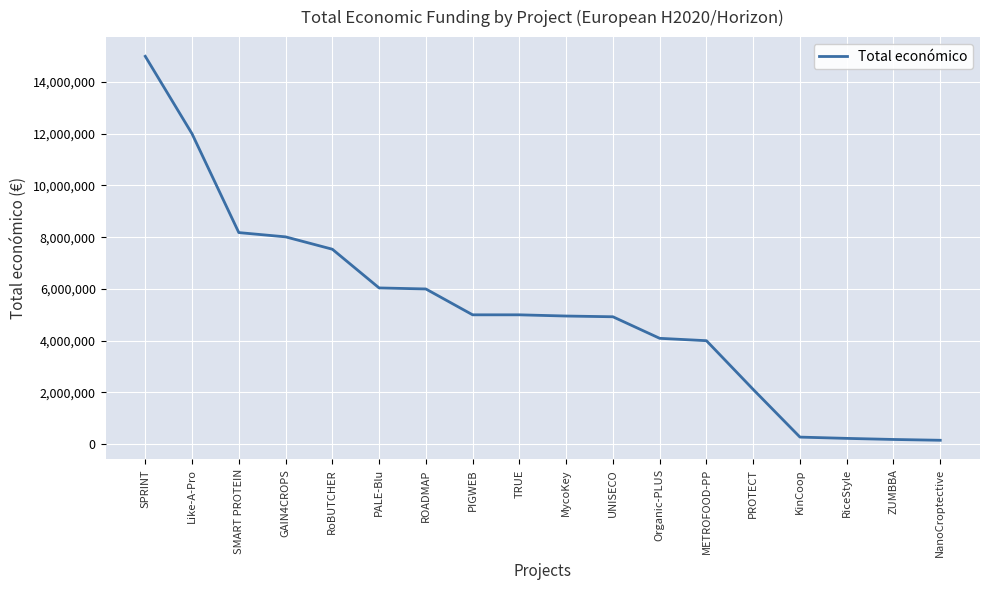

Is it true that the value at ZUMBBA is 181152?

True